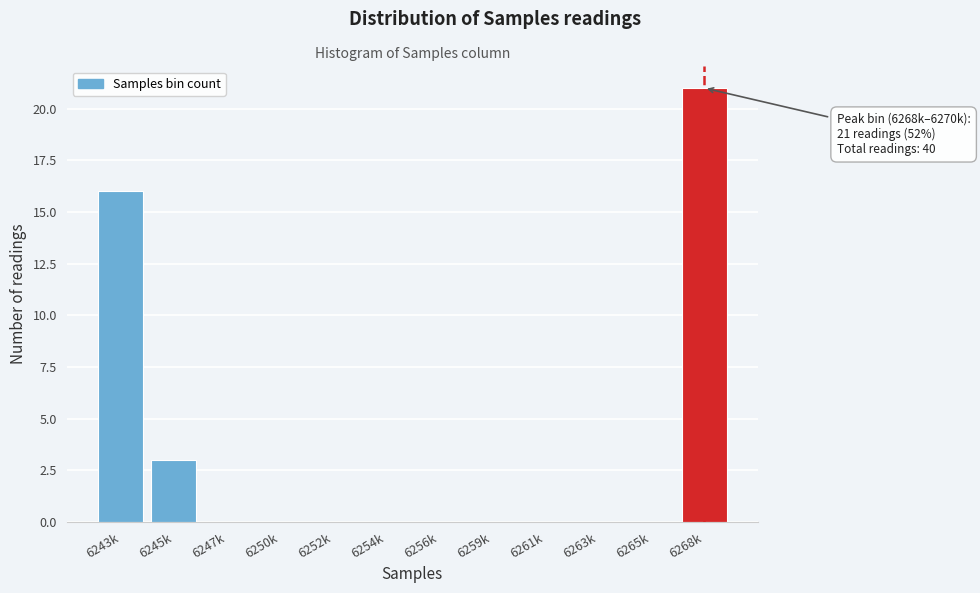

Reading left to right, extract all data points from this chart.

6243k=16	6245k=3	6247k=0	6250k=0	6252k=0	6254k=0	6256k=0	6259k=0	6261k=0	6263k=0	6265k=0	6268k=21